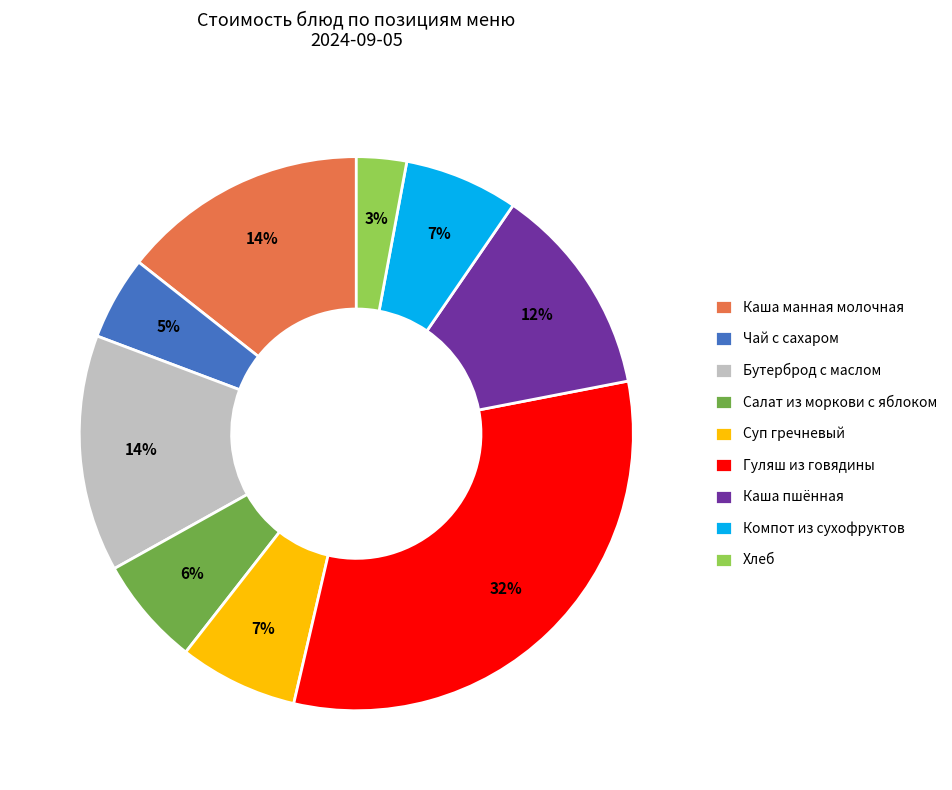

How many segments does this pie chart have?

9